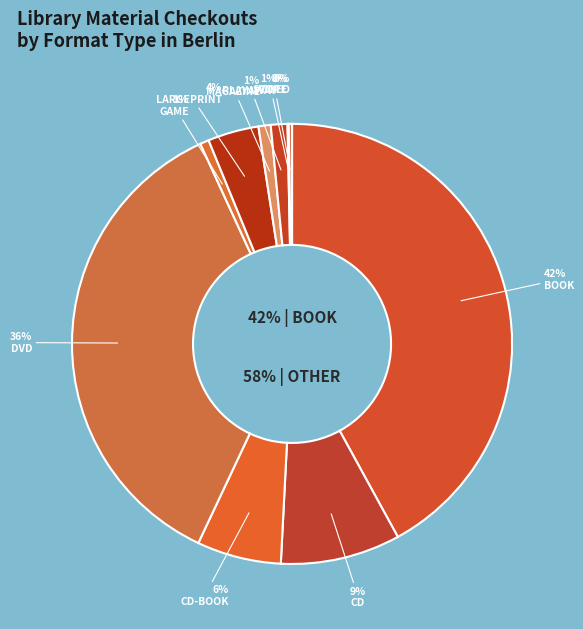

Which has a higher value, CD-ROM or E-READER?

CD-ROM